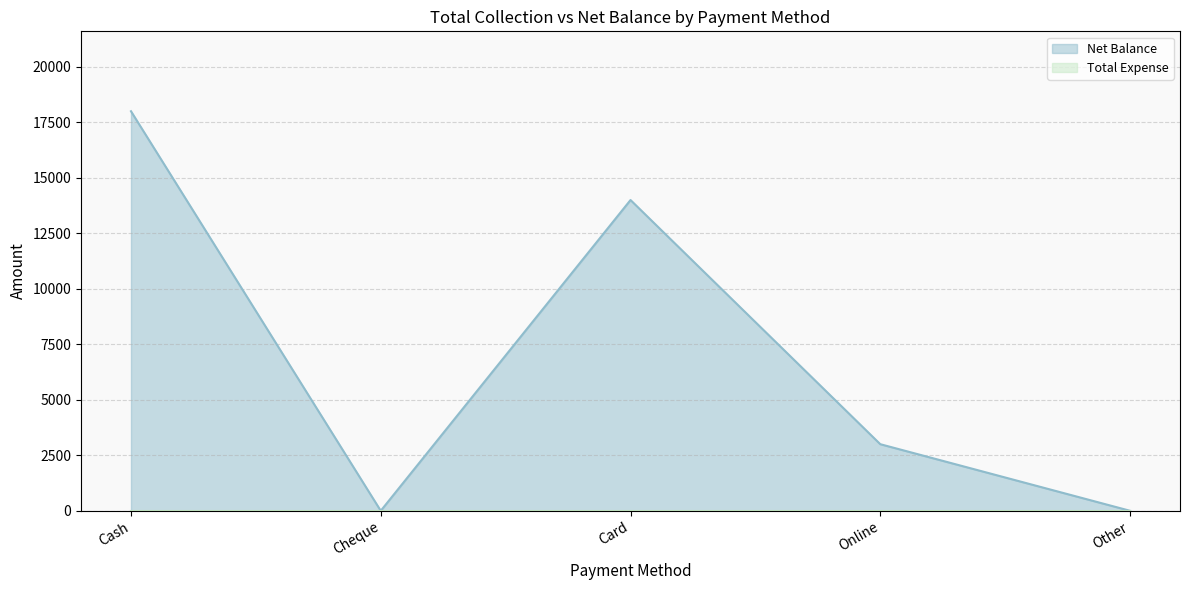

Reading right to left, what are all the values shown in this chart?

0	3000	14000	0	18000